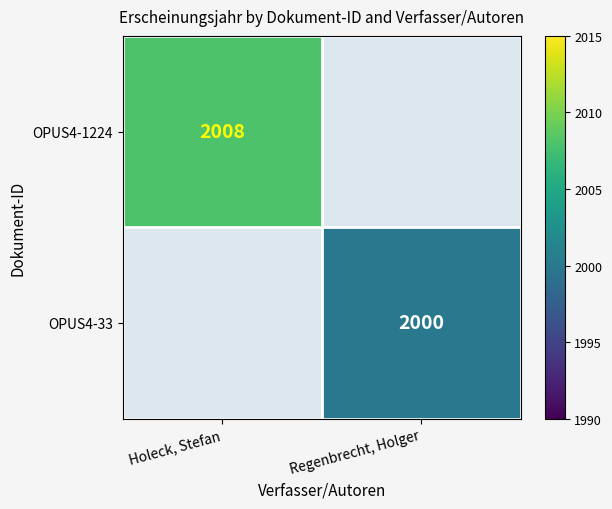

The value of OPUS4-33 at Regenbrecht, Holger is 837. True or false?

False